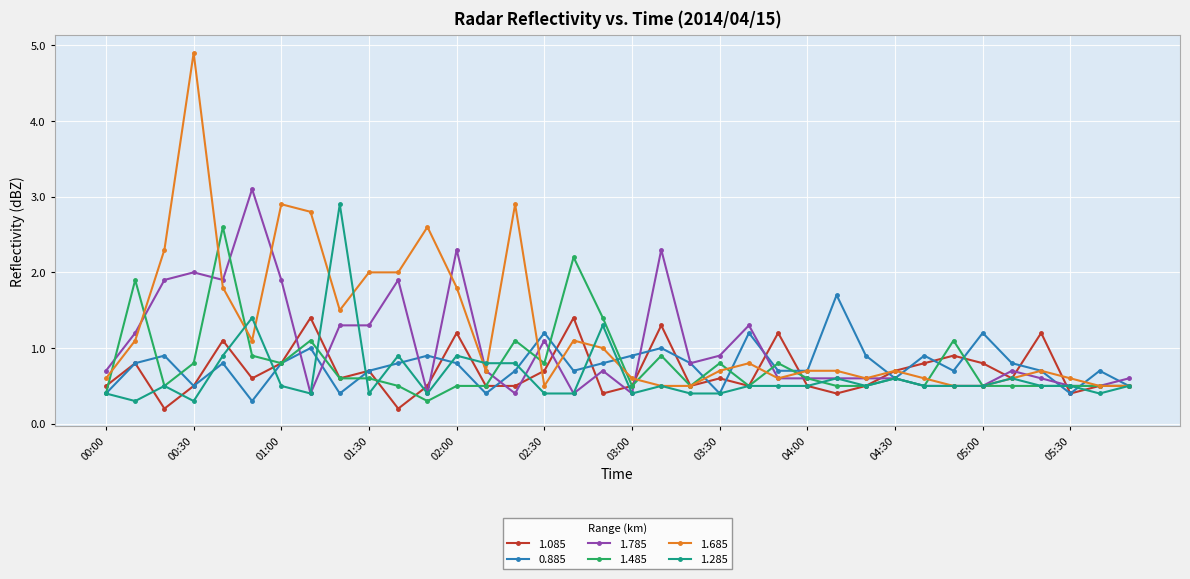

Does the chart have visible grid lines?

Yes